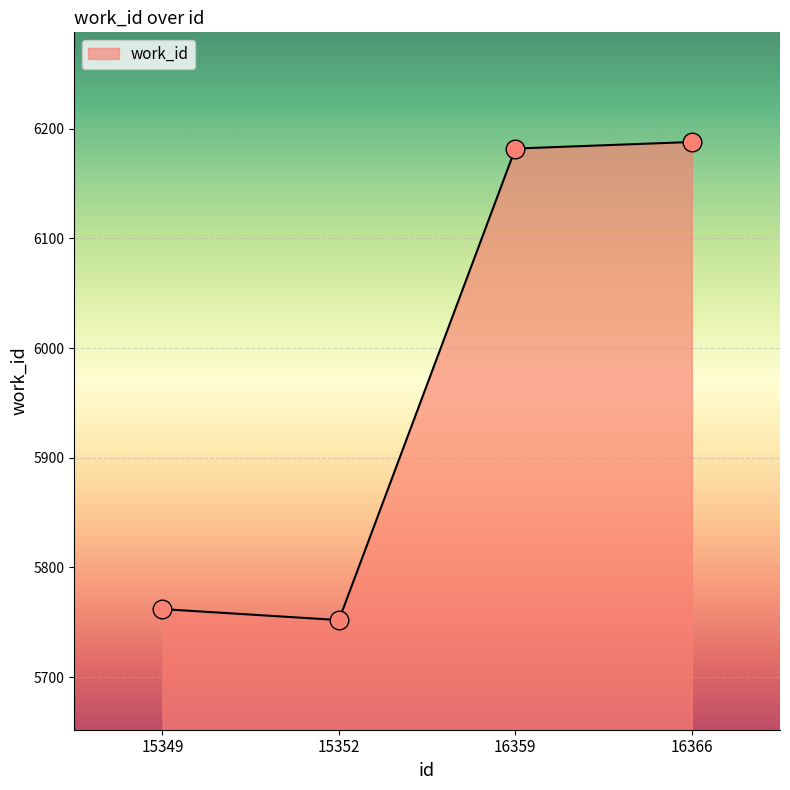

Between 16366 and 15349, which is larger?

16366